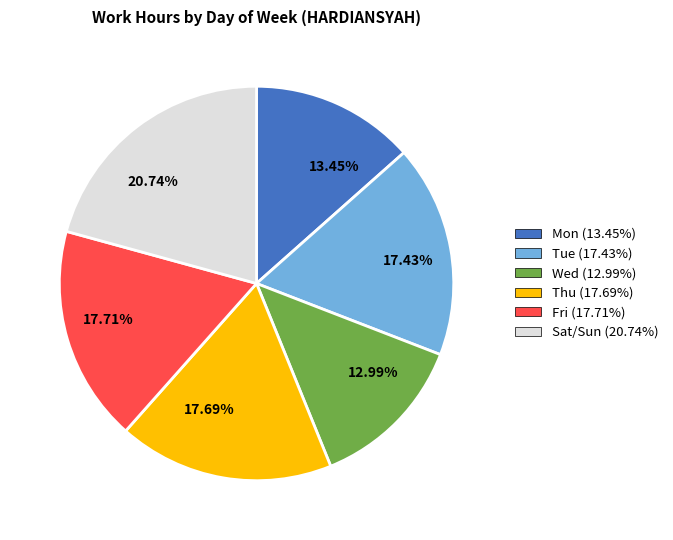

Does 17.71% account for over 50% of the chart?

No